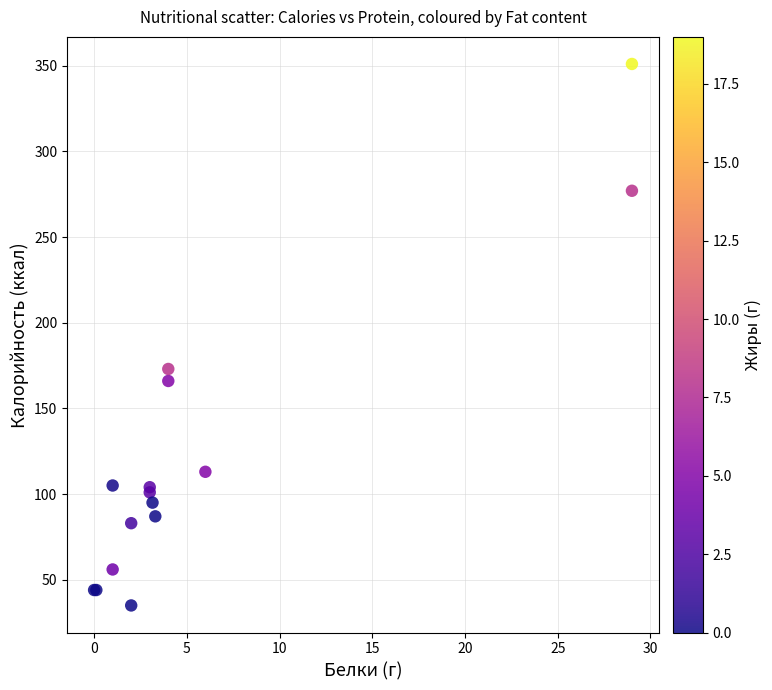

What Y value in the scatter plot is closest to 193?

173